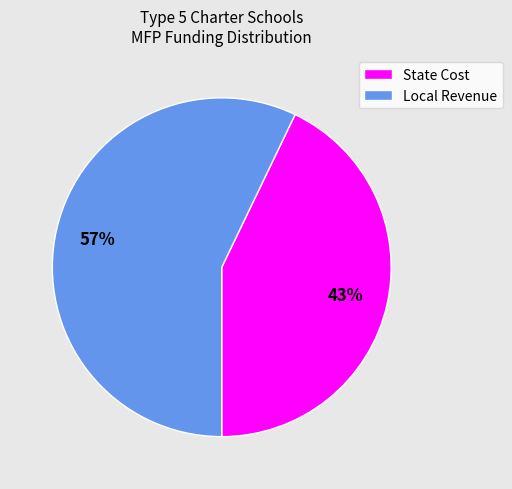

To the nearest percent, what is the average slice percentage?

50%